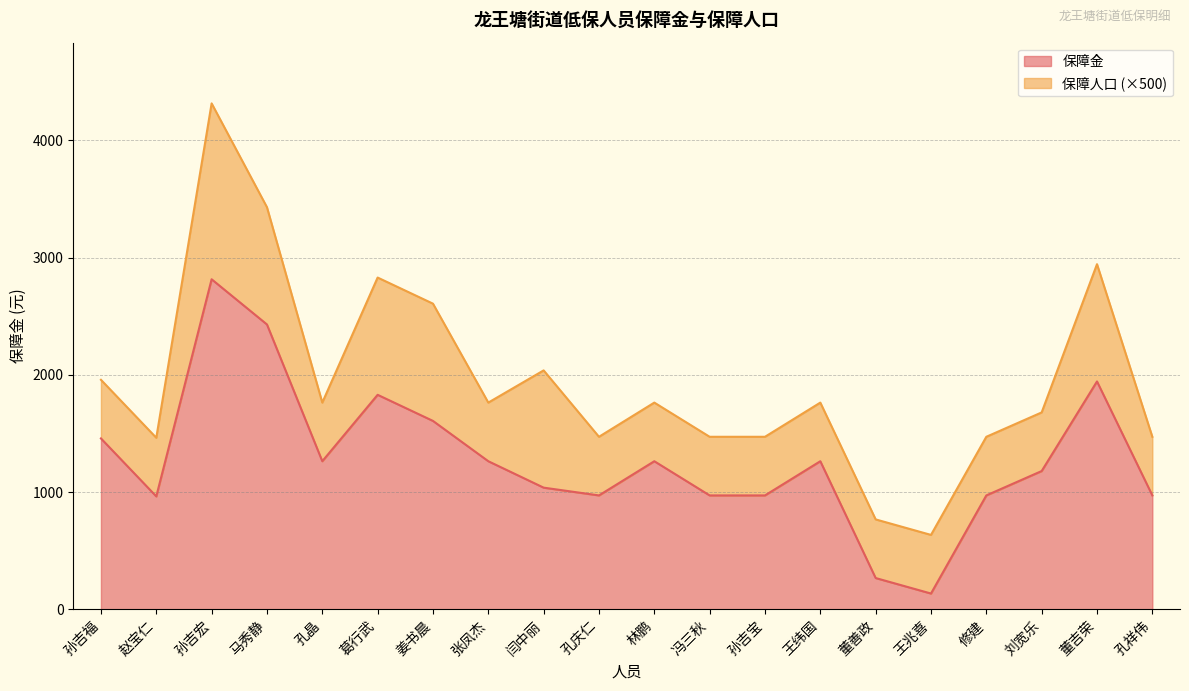

Does the chart display data point markers on the line(s)?

No